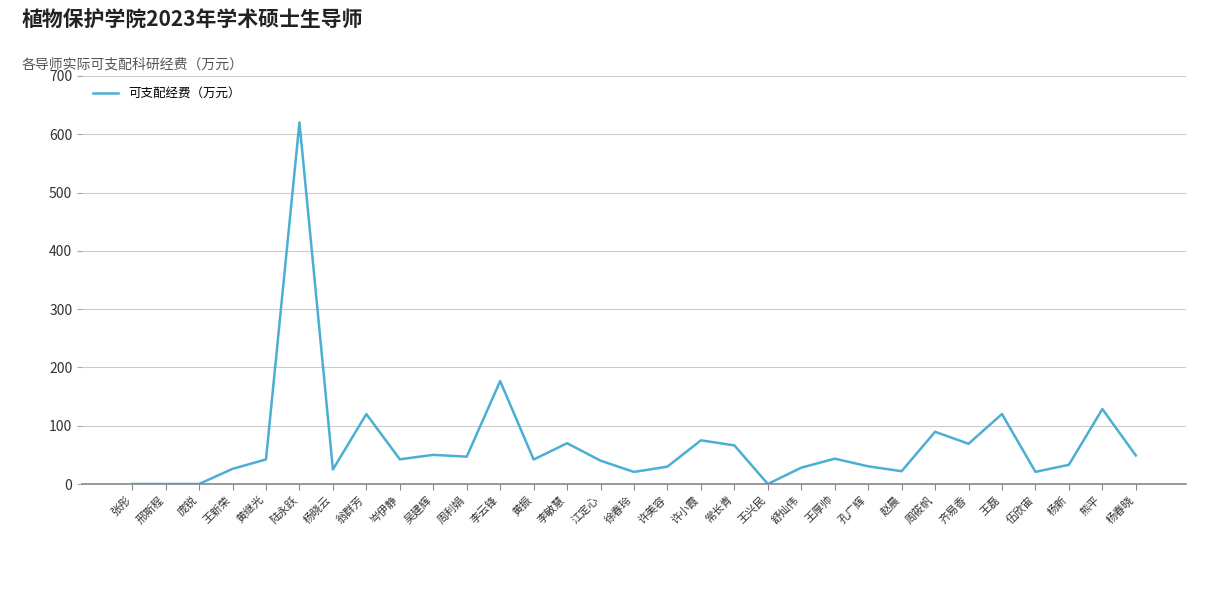

What is the approximate value at 岑伊静?

42.4